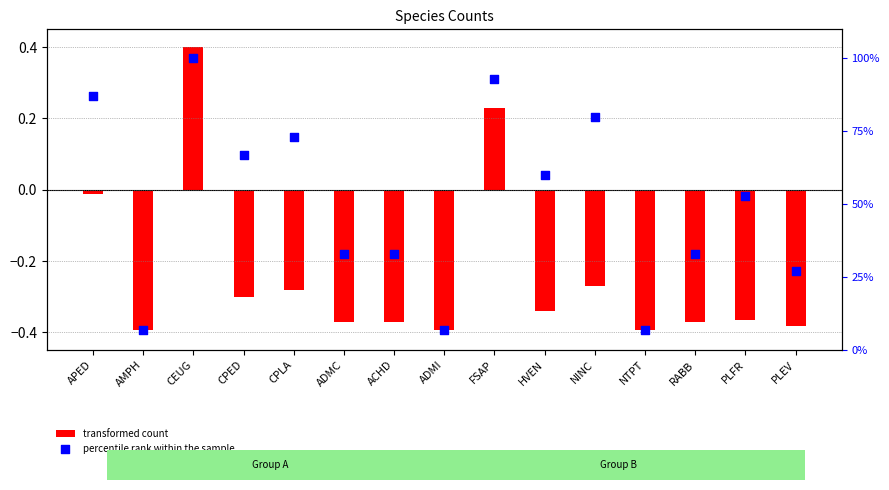

What are all the series names shown in the legend?

transformed count, percentile rank within the sample